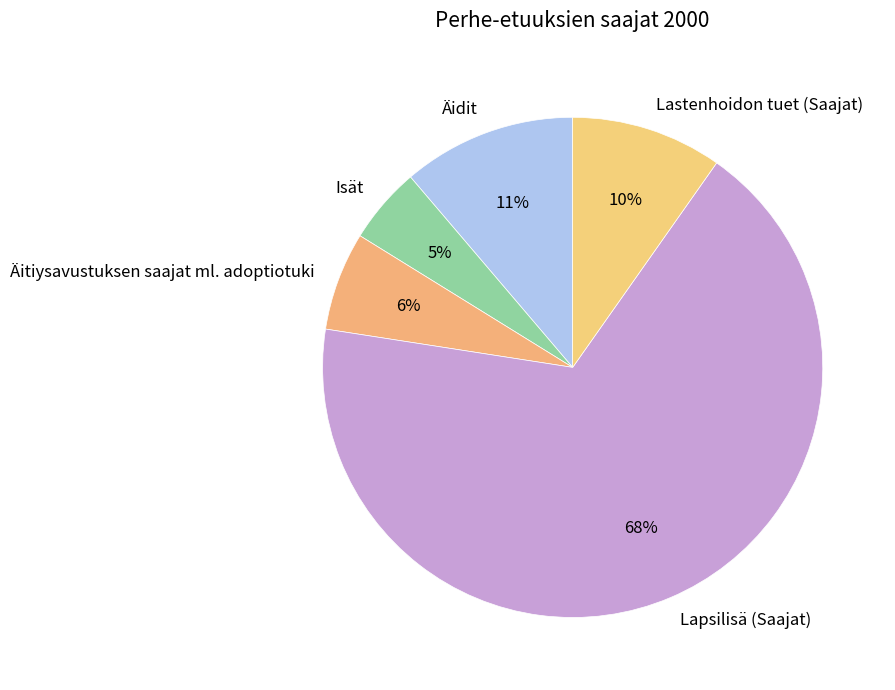

To the nearest percent, what is the difference between the largest and smallest slice percentages?

63%